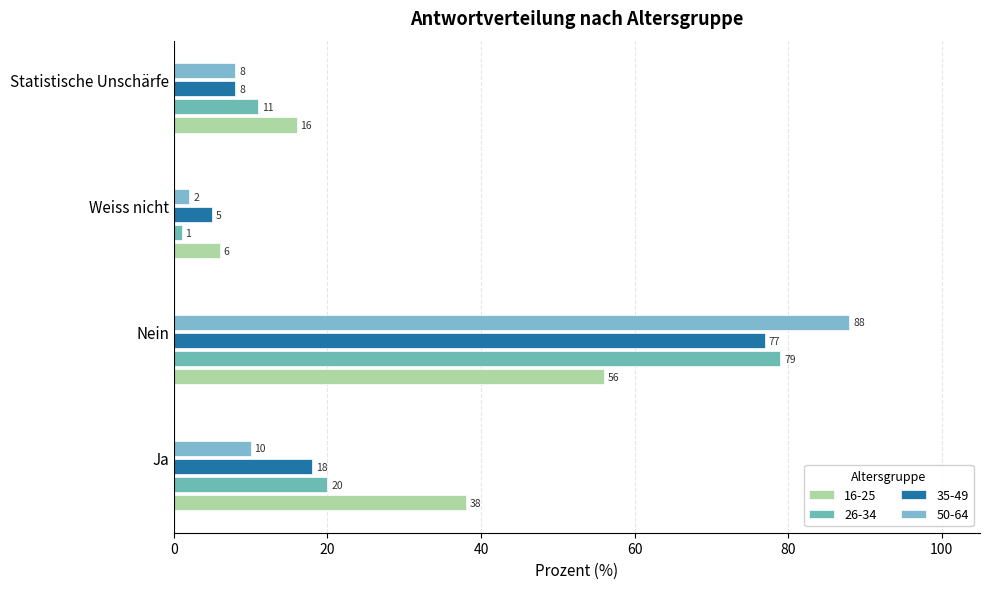

Count the number of categories in the chart.

4